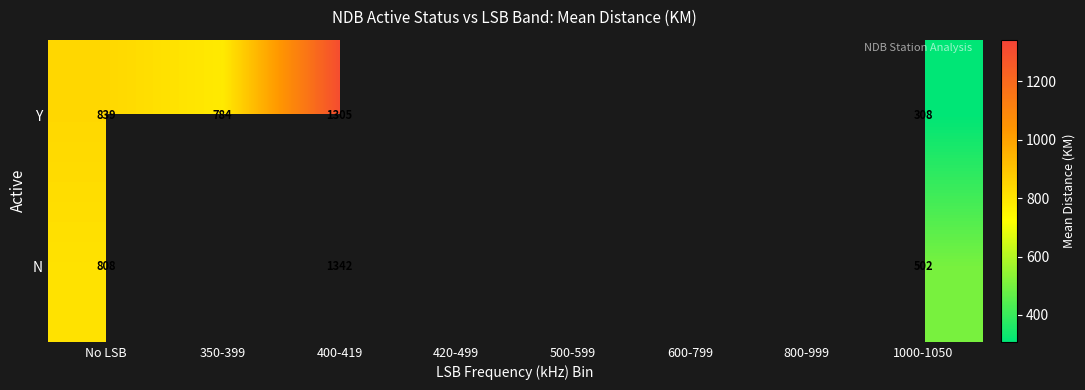

What is the difference between the highest and lowest values at No LSB?

31